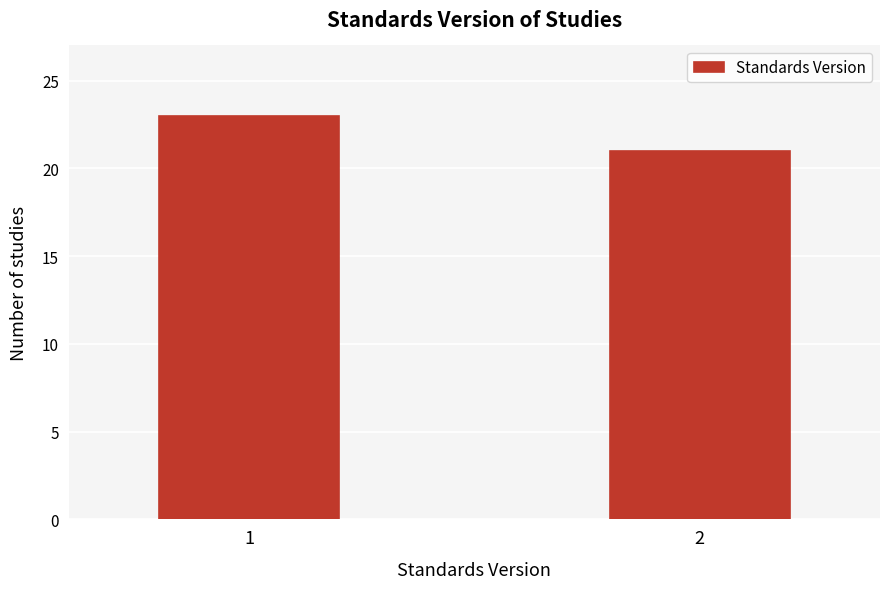

Reading left to right, transcribe all the data shown in this chart.

1=23	2=21